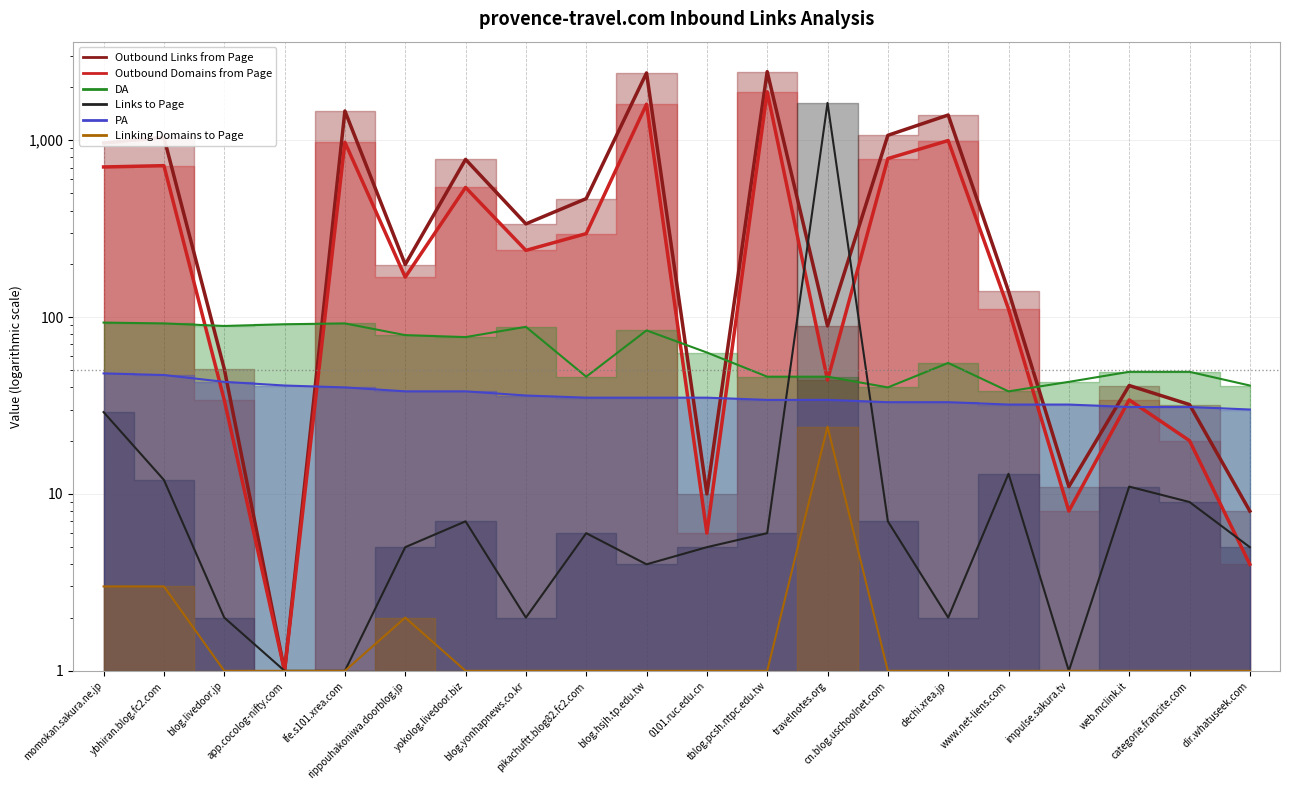

How many times do Links to Page and PA cross each other?

2